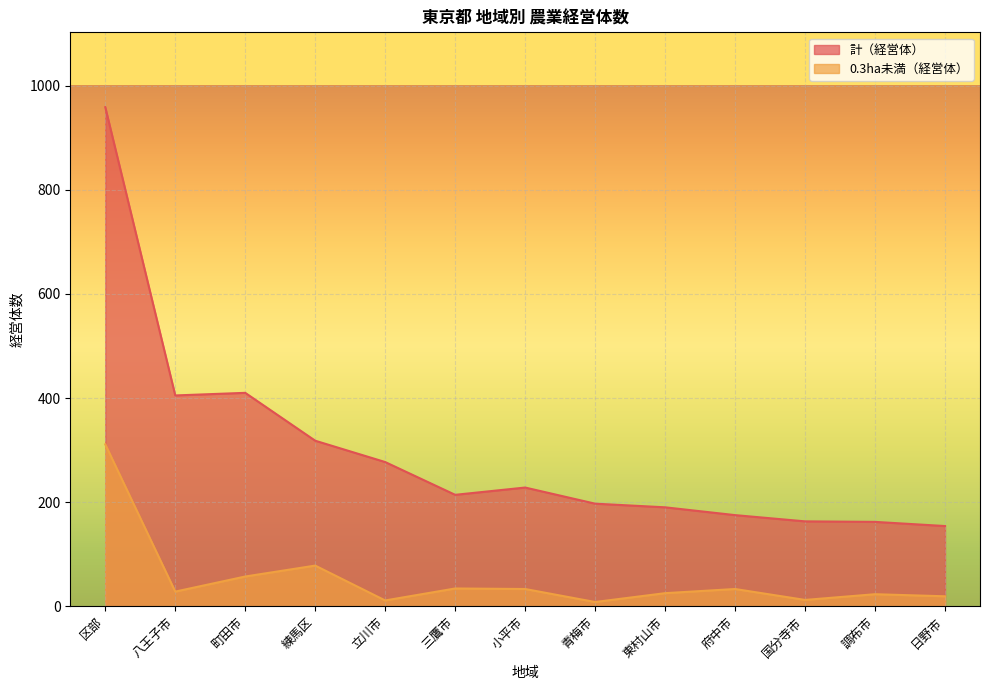

What is the spread (max minus min) of values at 三鷹市?

180